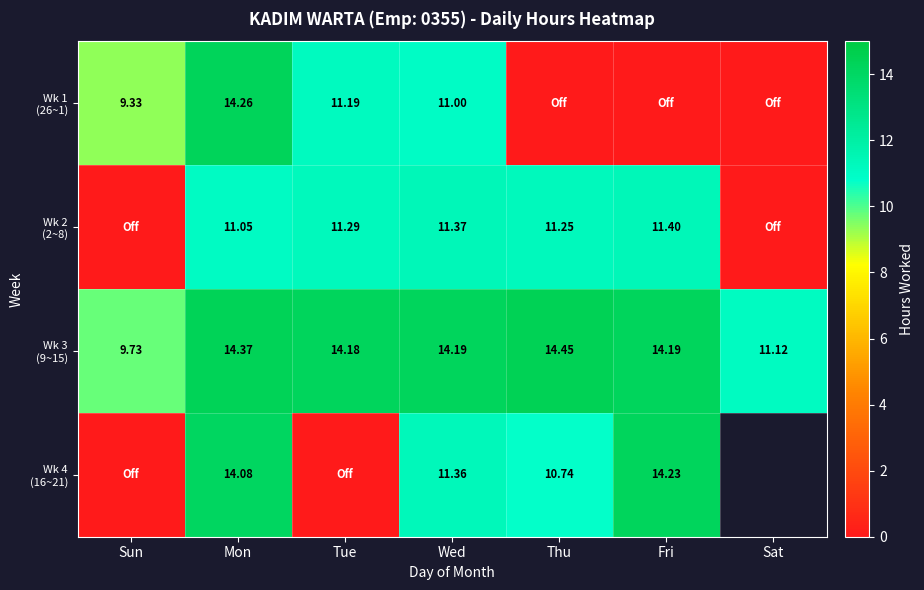

Which series has the largest range (max minus min)?

Wk 1 (26~1)